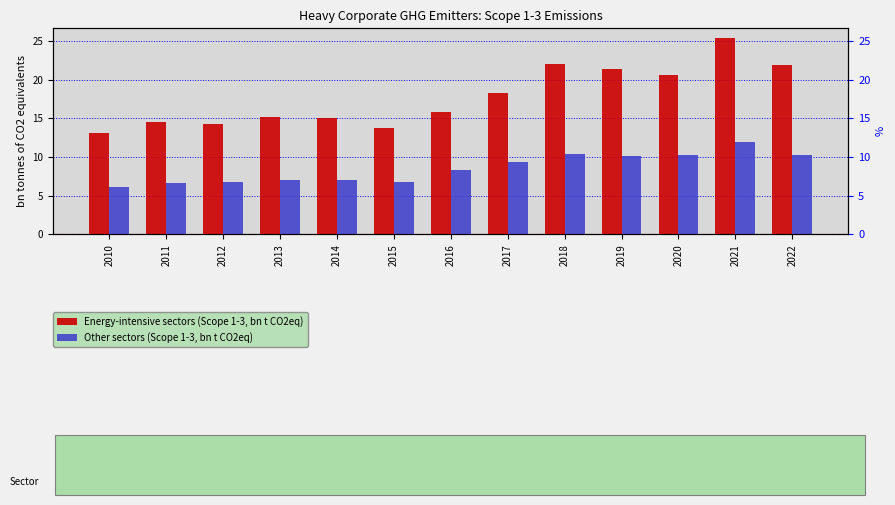

What are all the series names shown in the legend?

Energy-intensive sectors (Scope 1-3, bn t CO2eq), Other sectors (Scope 1-3, bn t CO2eq)